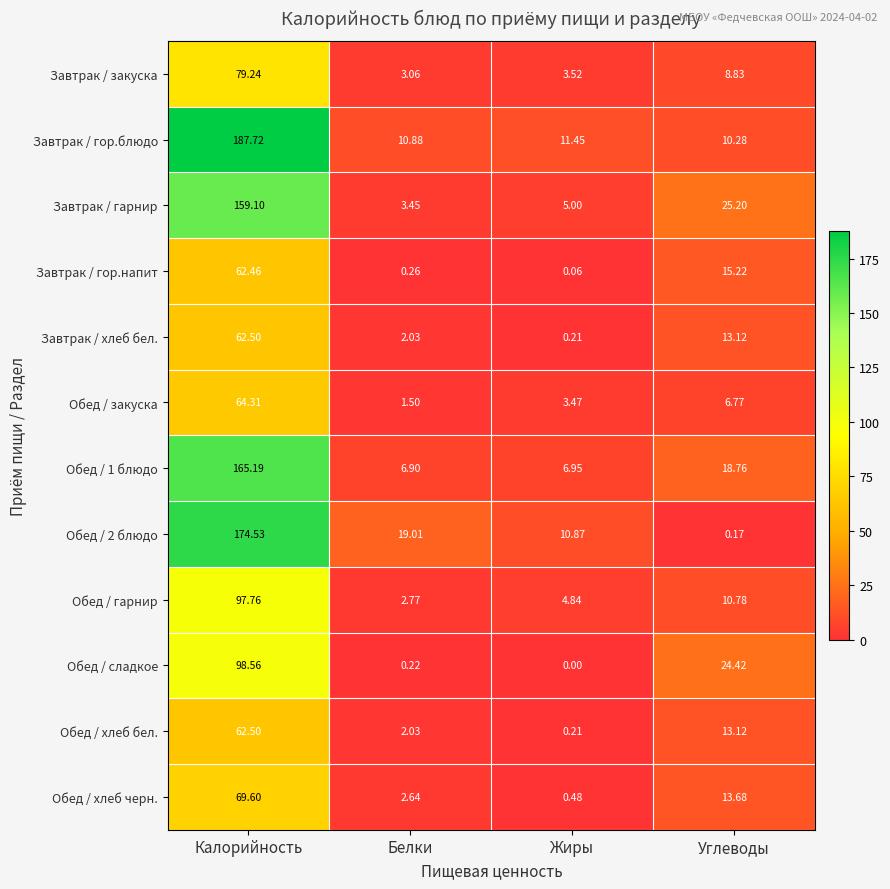

Which series changed the most between Жиры and Углеводы?

Обед / сладкое